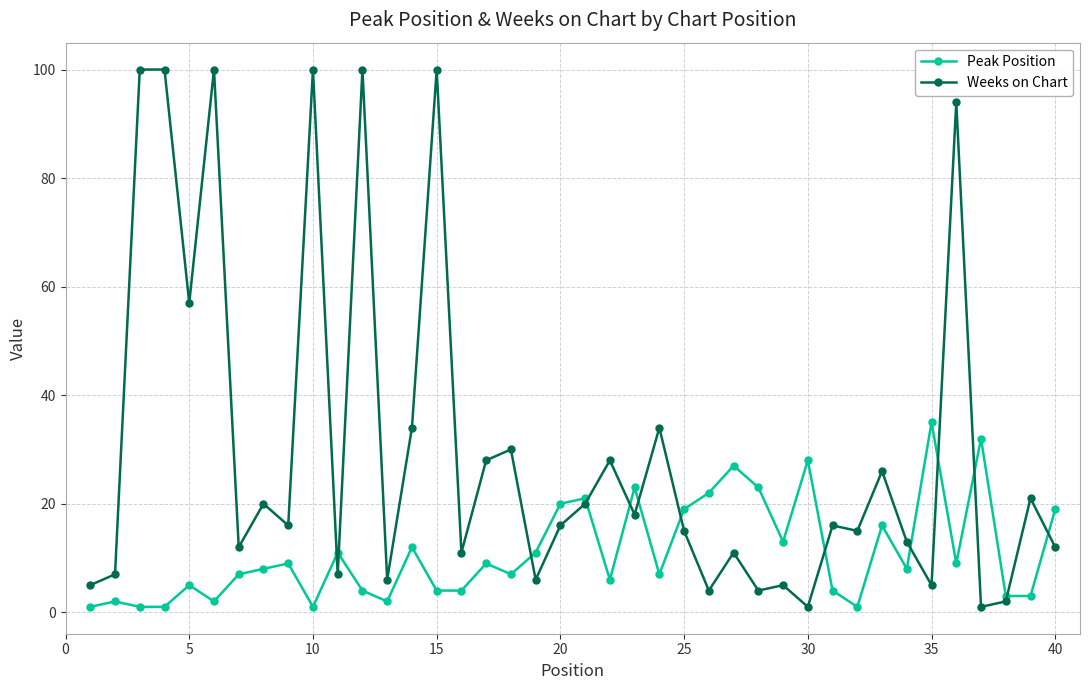

Which series has the largest range (max minus min)?

Weeks on Chart